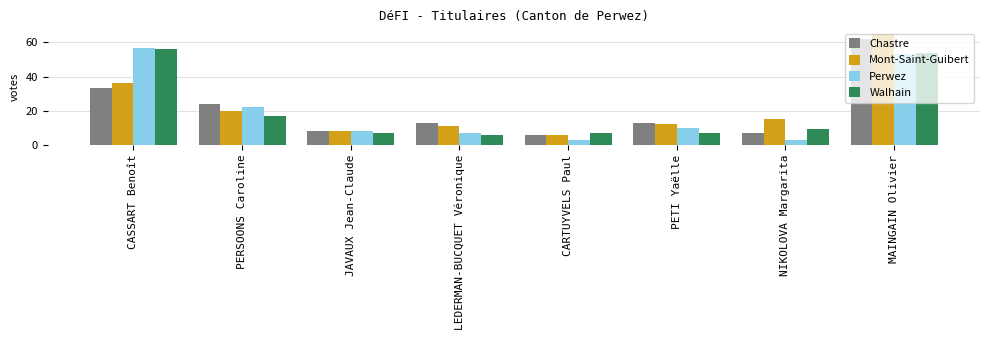

How many groups of bars are there?

8